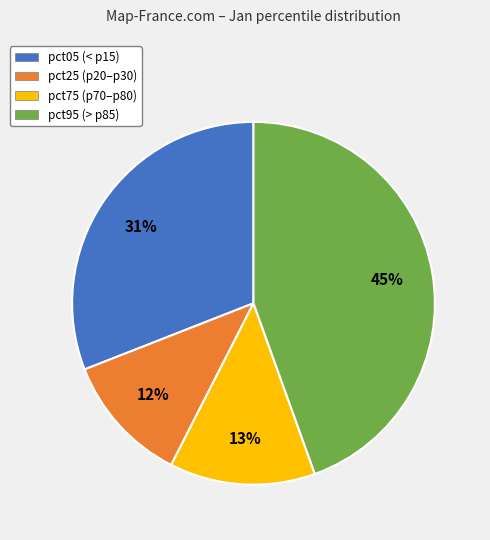

What percentage is the pct75 slice, to the nearest percent?

13%